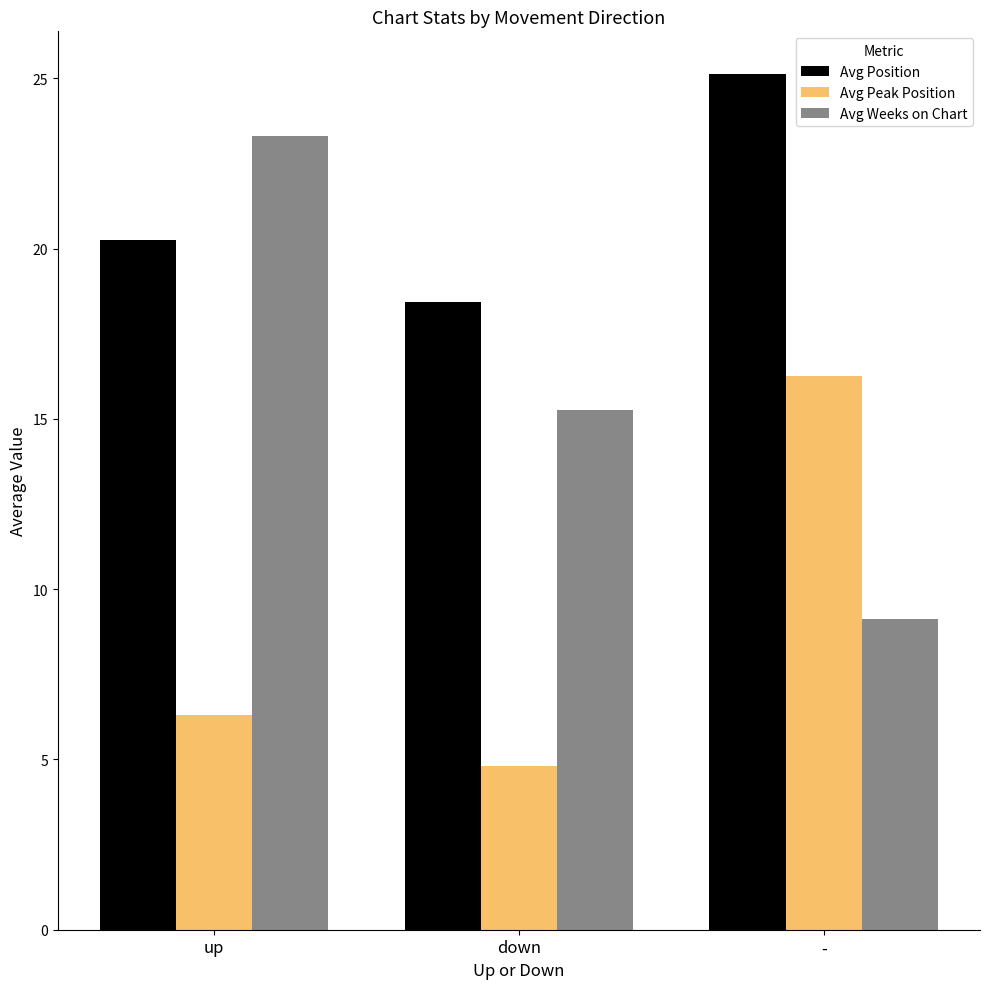

At which label does Avg Peak Position reach its minimum?

down